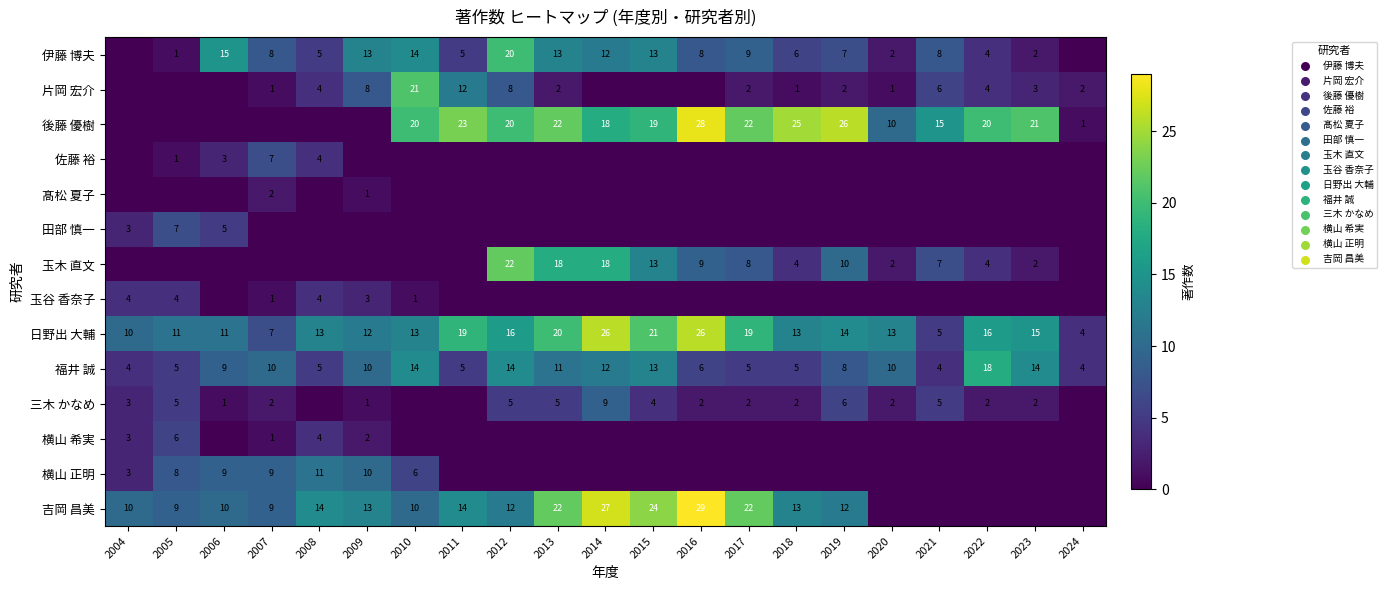

At which category is the sum across all series the highest?

2014